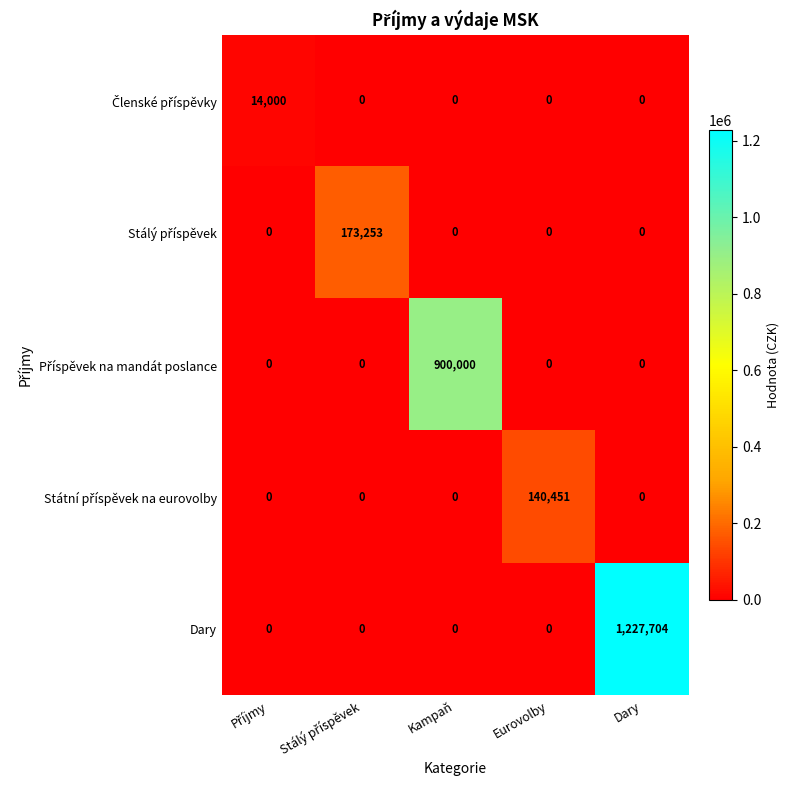

Which series has the largest total across all categories?

Dary